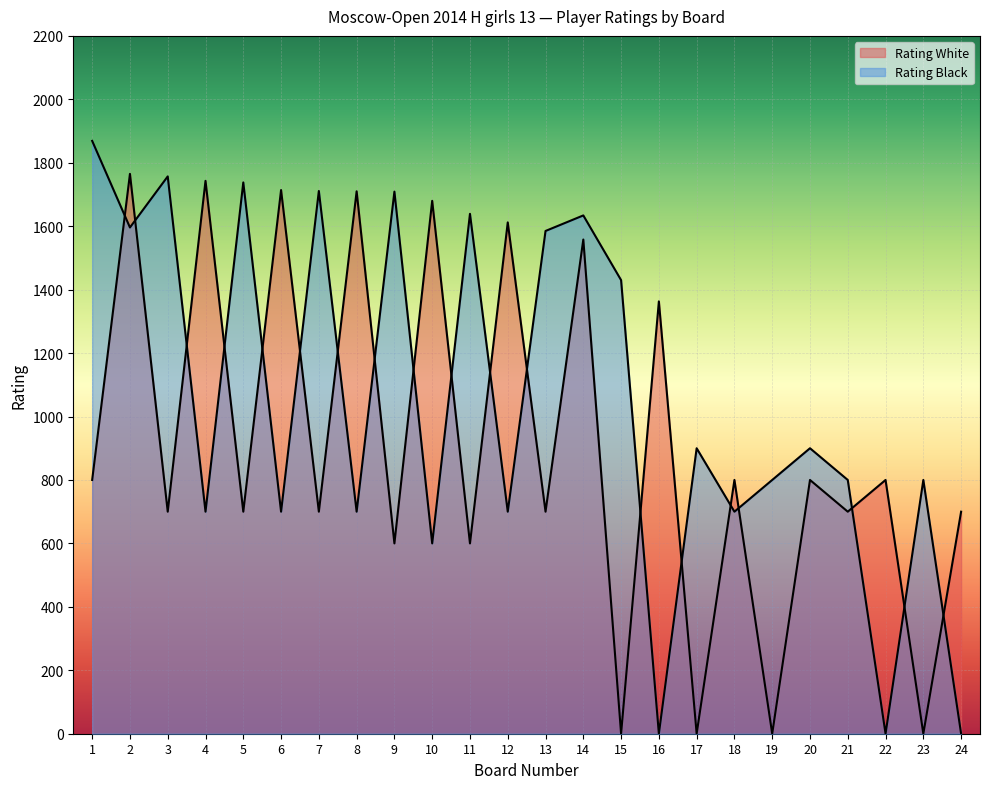

What is the value of the Rating White point at the 13th from the left?

700